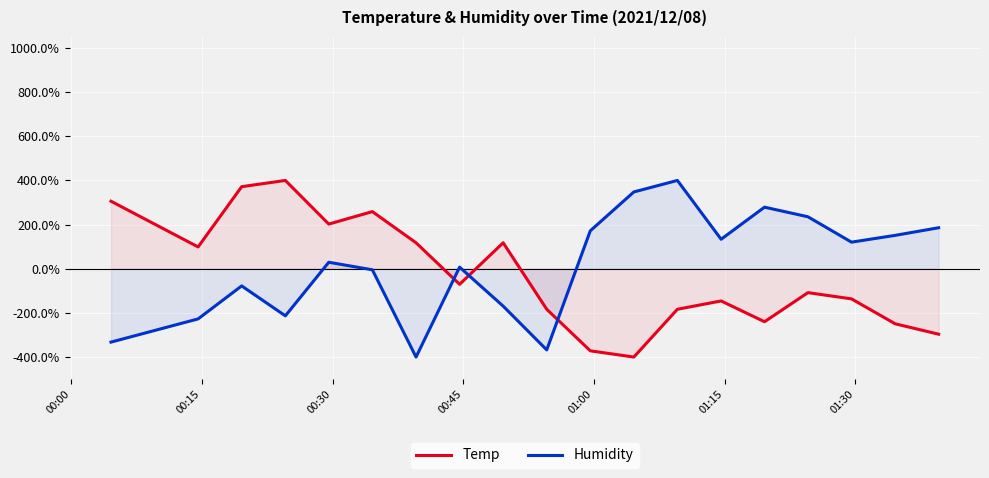

What is the greatest value displayed?

400.0